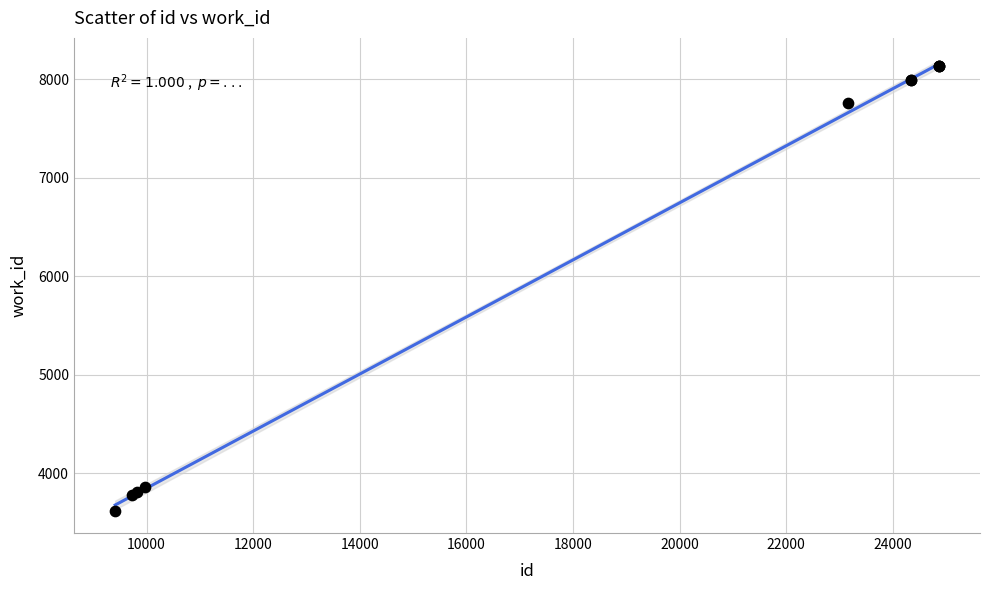

What Y value in the scatter plot is closest to 5877?

7753